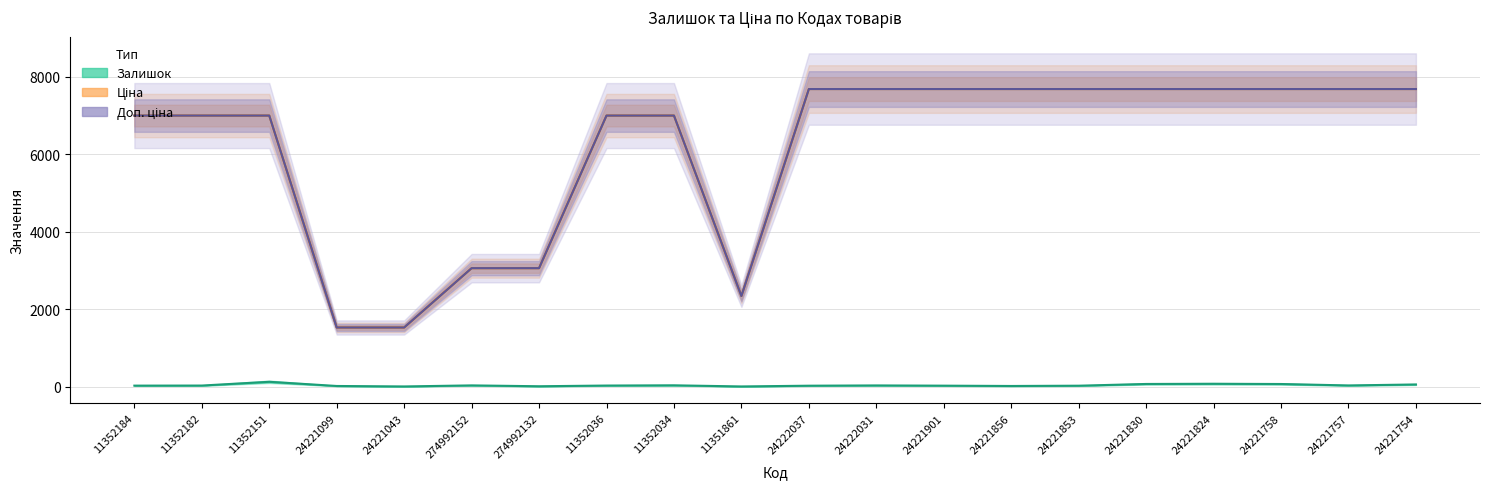

Count the number of categories in the chart.

20